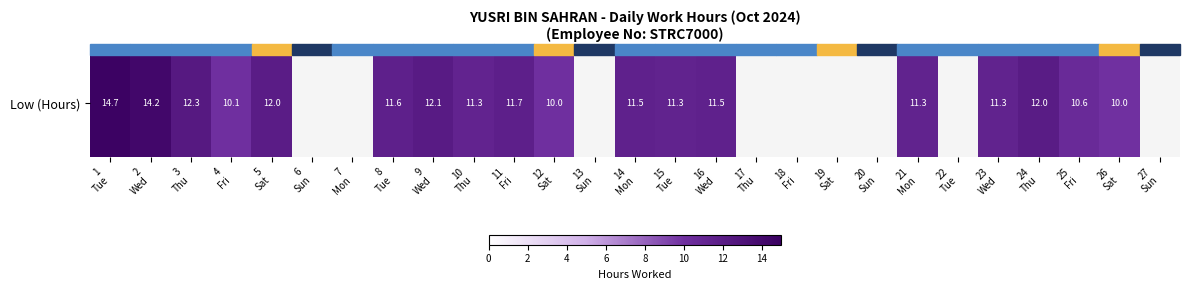

What is the difference between the maximum and minimum values?

4.7